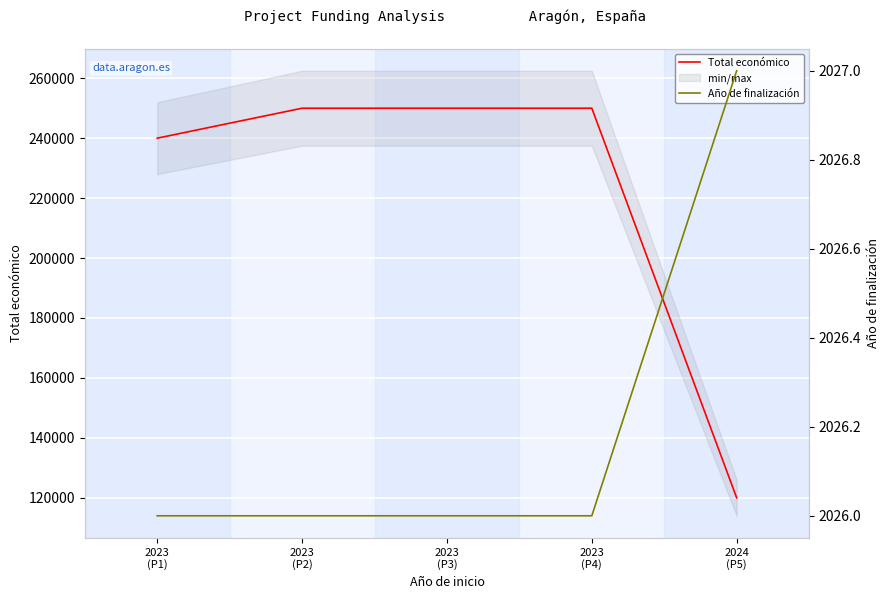

True or false: Total económico has more than 1 points higher than both neighbors.

False